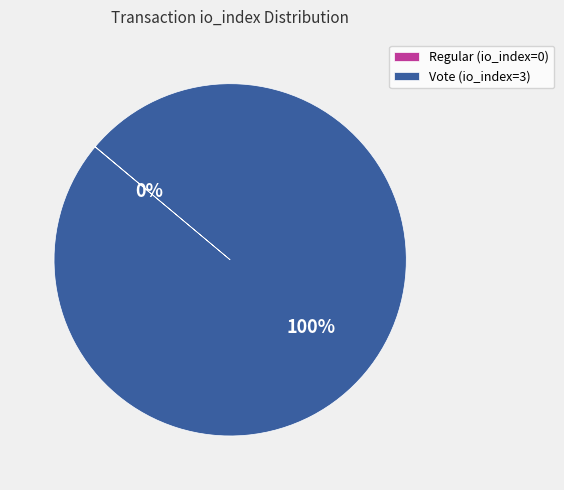

Does any single category account for the majority?

Yes